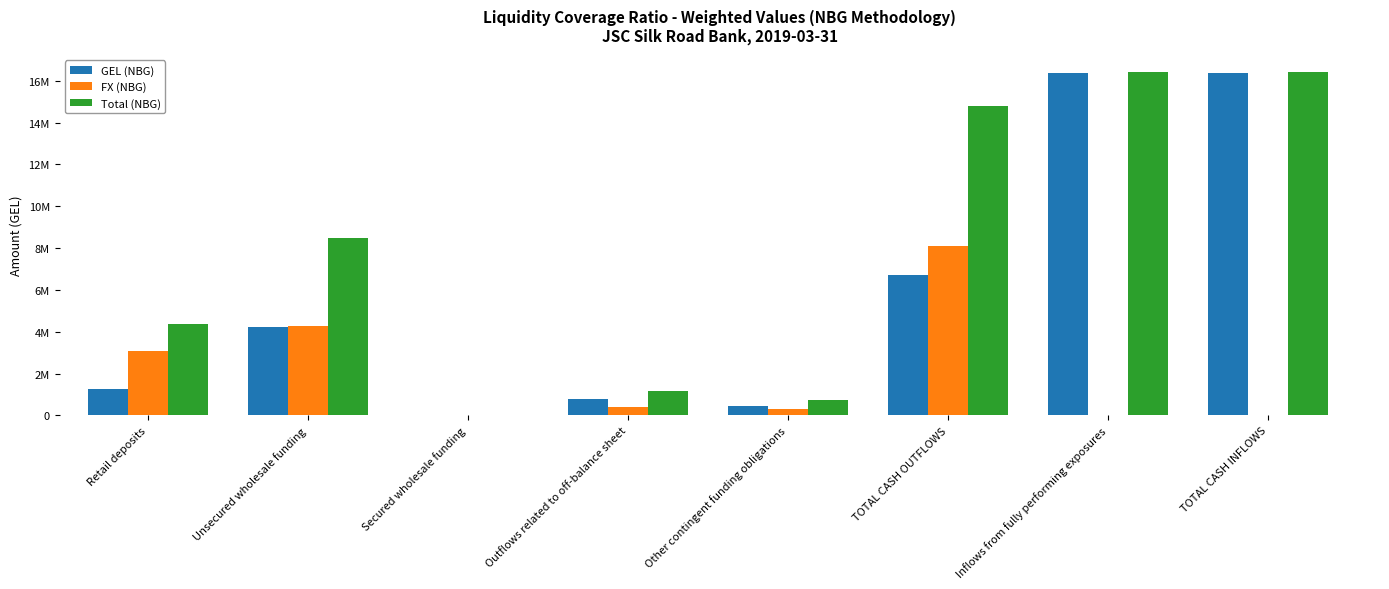

At which label is FX (NBG) closest to 4040444?

Unsecured wholesale funding